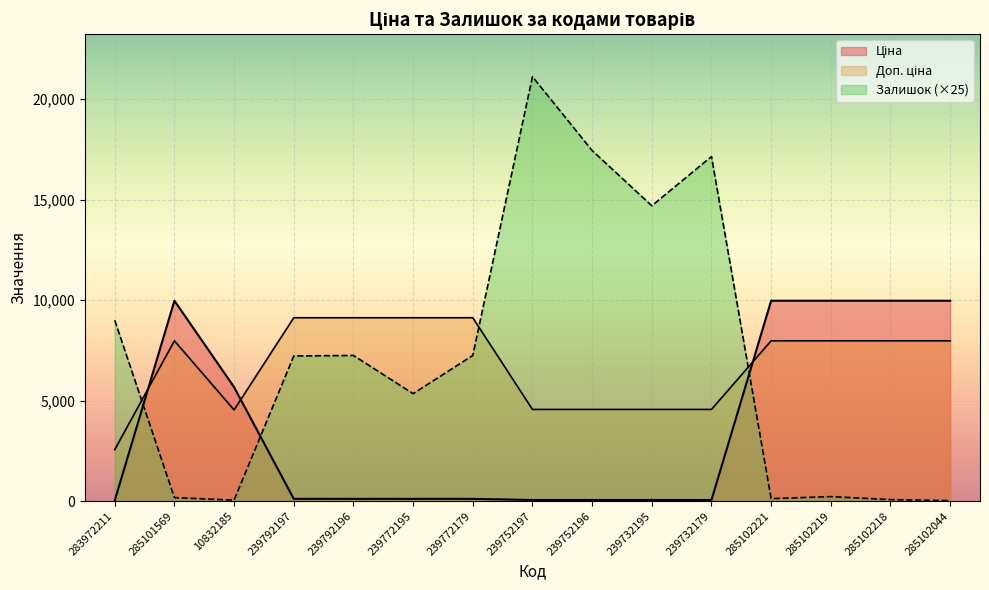

What is the label of the 10th point from the right?

239772195